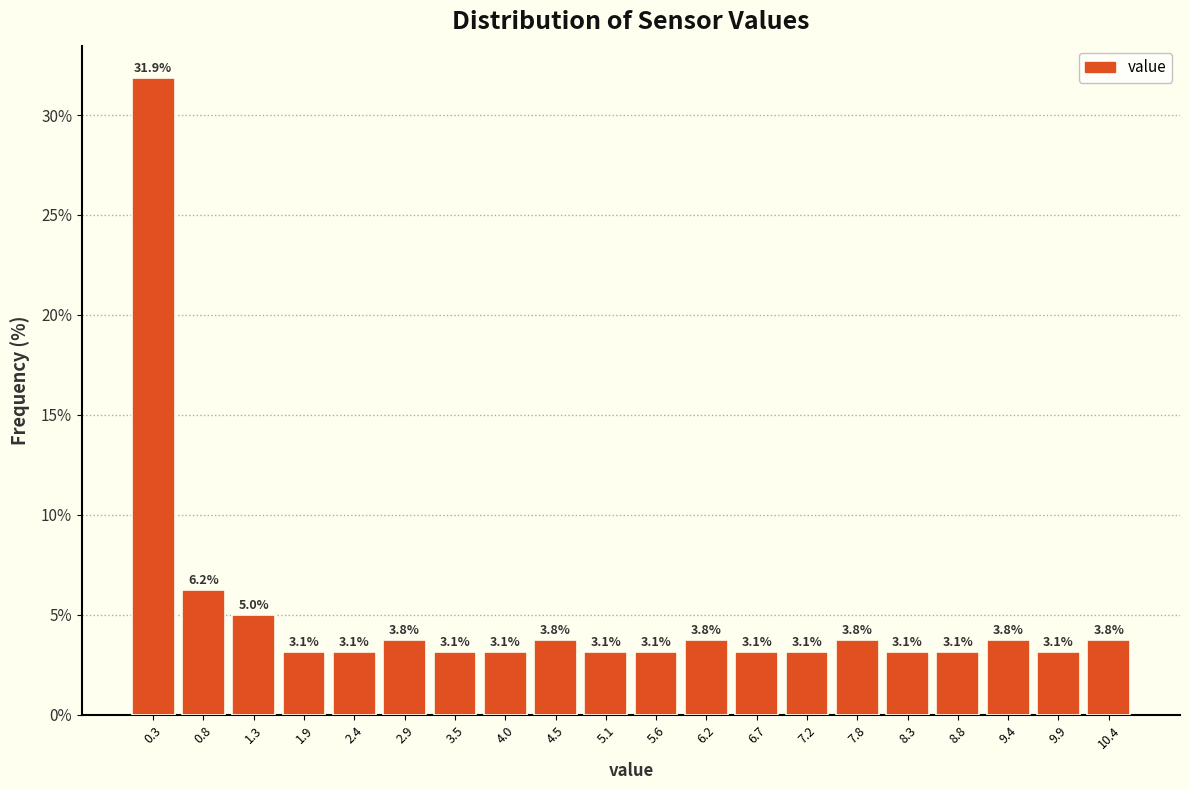

Reading left to right, list every bar in this chart as the range it spans on the x-axis followed by its height. The bar edges are not printed on the chart, so give them approximately, as read against the axis.

0.0 to 0.5: 31.9
0.5 to 1.1: 6.2
1.1 to 1.6: 5.0
1.6 to 2.1: 3.1
2.1 to 2.7: 3.1
2.7 to 3.2: 3.8
3.2 to 3.7: 3.1
3.7 to 4.3: 3.1
4.3 to 4.8: 3.8
4.8 to 5.4: 3.1
5.4 to 5.9: 3.1
5.9 to 6.4: 3.8
6.4 to 7.0: 3.1
7.0 to 7.5: 3.1
7.5 to 8.0: 3.8
8.0 to 8.6: 3.1
8.6 to 9.1: 3.1
9.1 to 9.6: 3.8
9.6 to 10.2: 3.1
10.2 to 10.7: 3.8